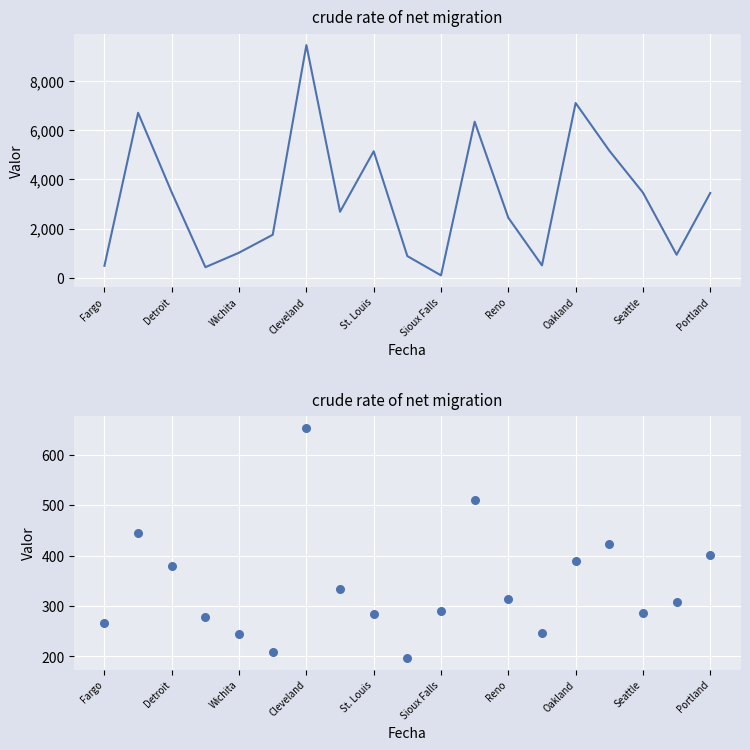

Which series reaches the maximum Y coordinate?

NOD_INVENTORY